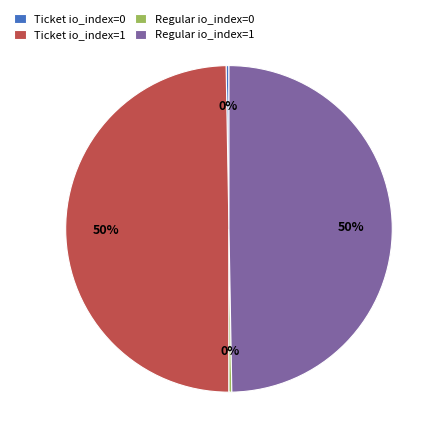

Which has a higher value, Regular io_index=0 or Ticket io_index=1?

Ticket io_index=1